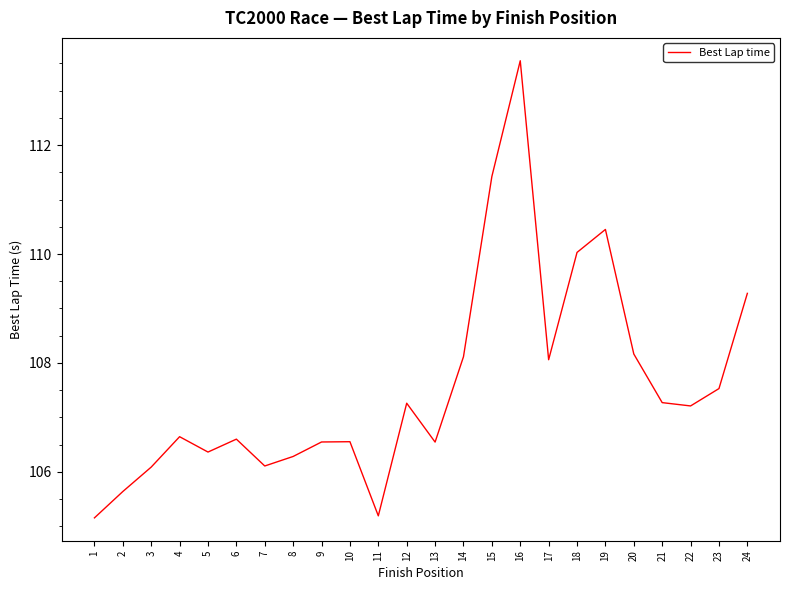

Where is the first local maximum?

4